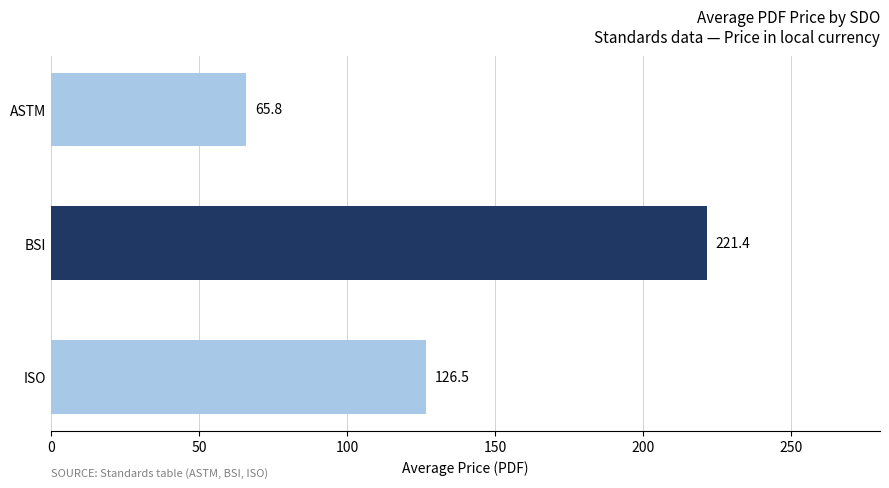

The chart shows a value of 383.9 at BSI. True or false?

False